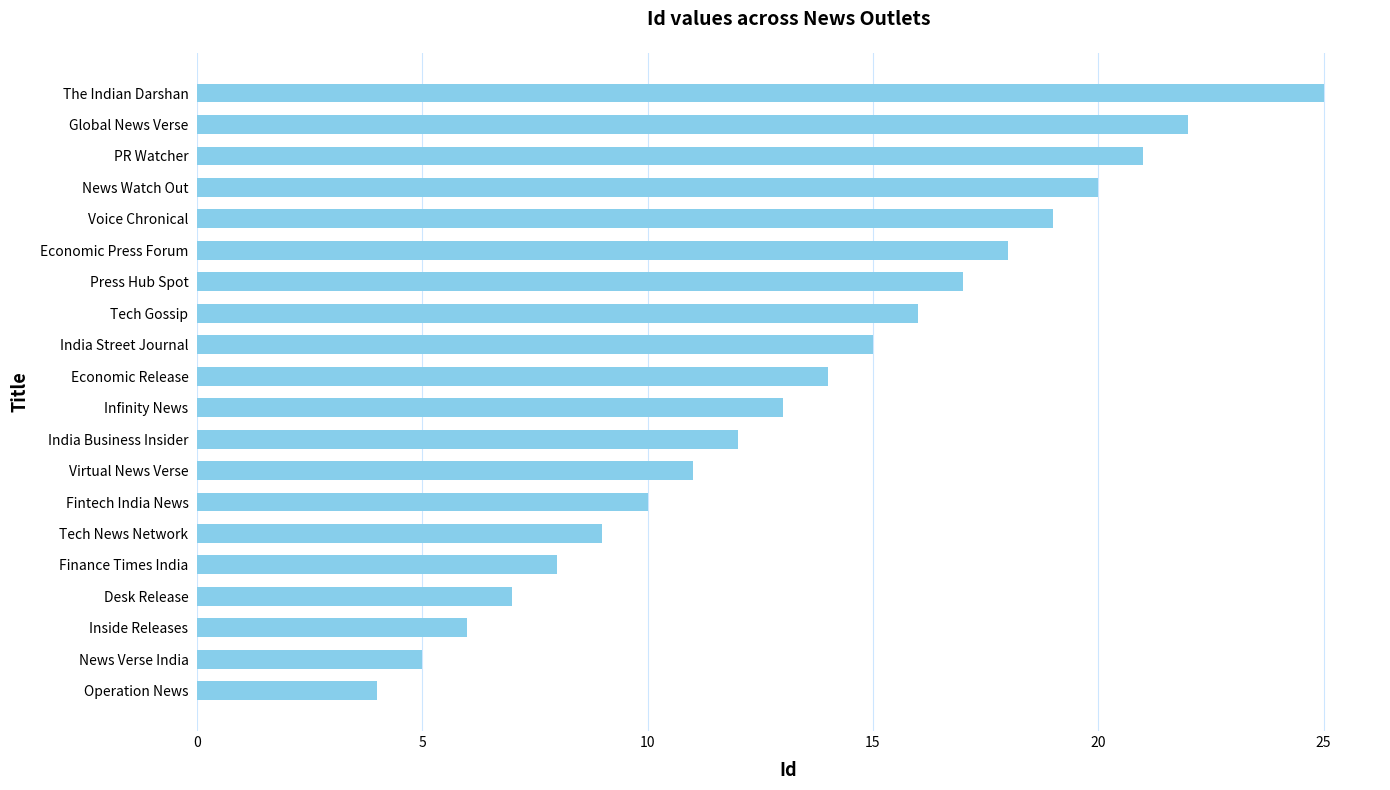

The value at Economic Press Forum is 8. True or false?

False